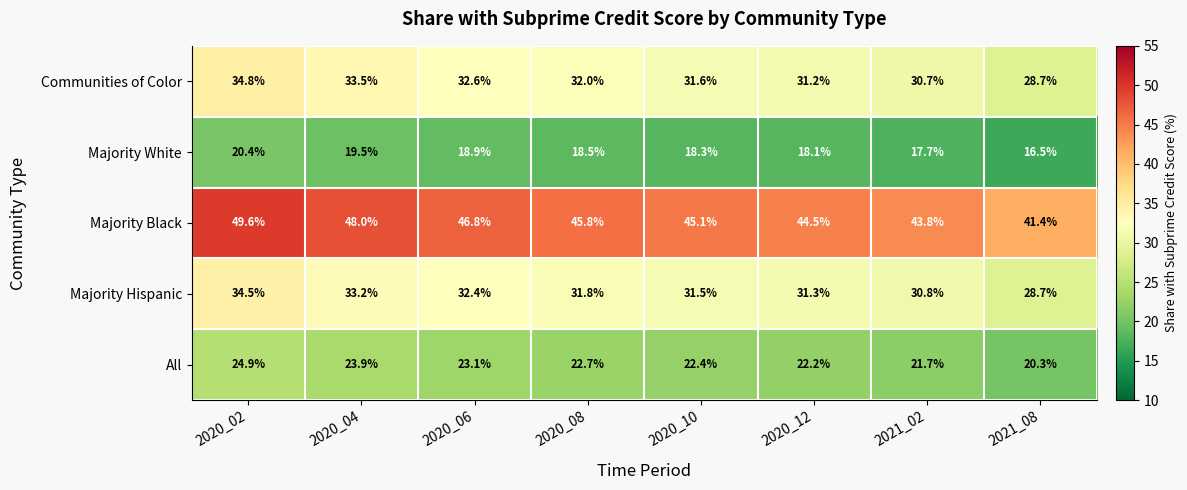

Count the number of categories in the chart.

8